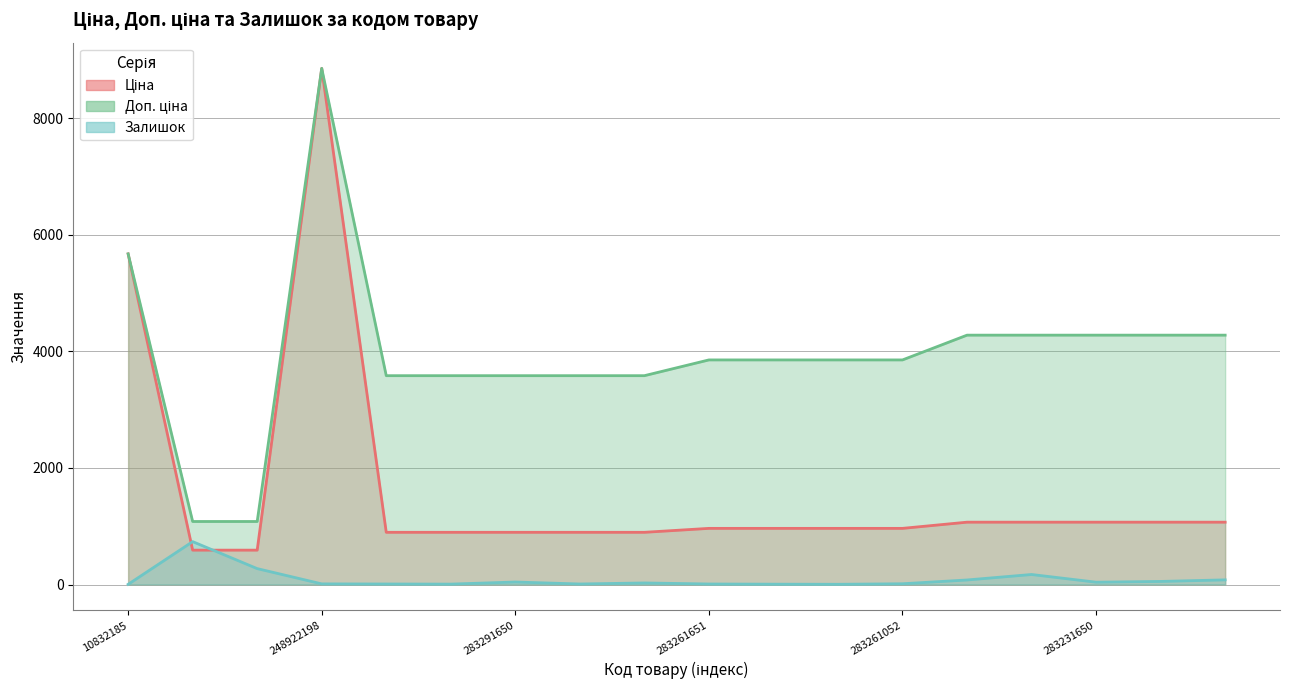

Read the Доп. ціна value at 283291650.

3583.6